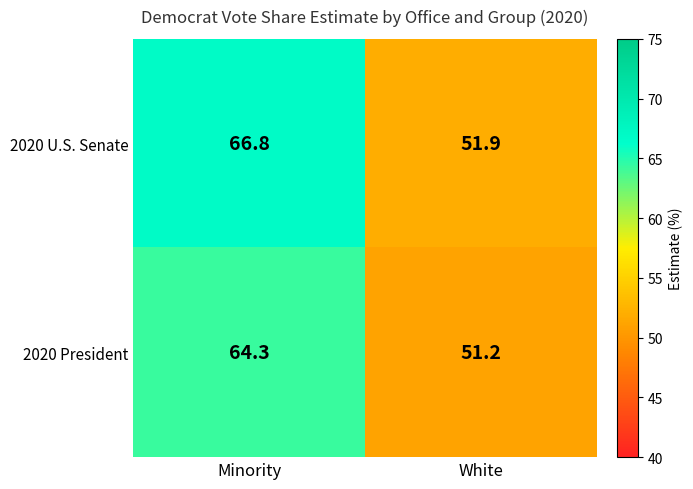

Is it true that 2020 U.S. Senate equals 51.9 at White?

True